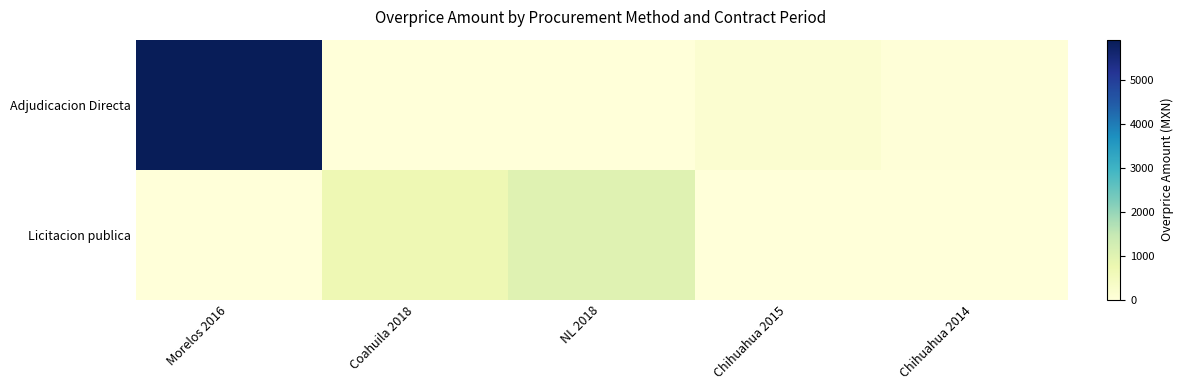

Which series has the largest total across all categories?

Adjudicacion Directa